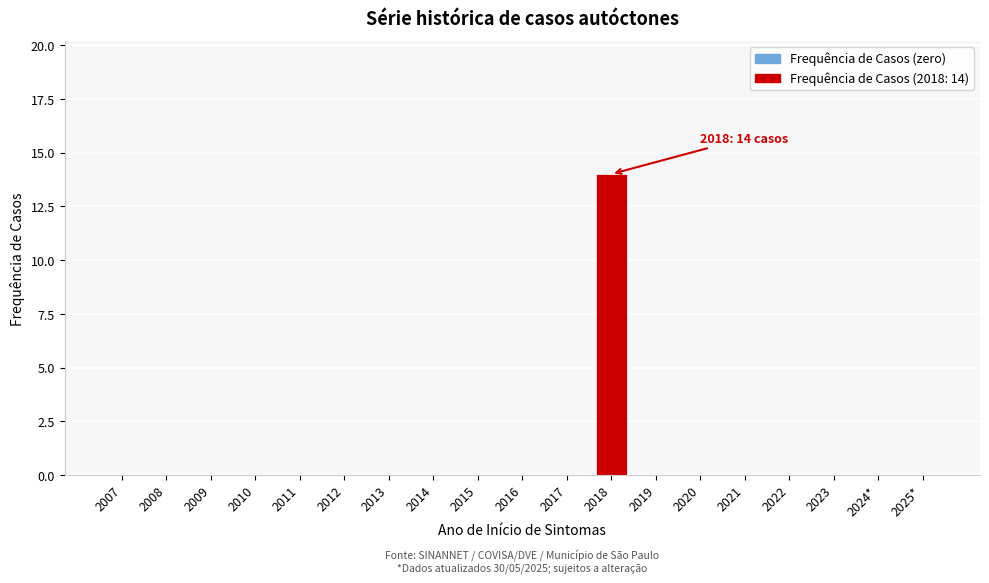

Reading right to left, extract all data points from this chart.

2025*=0	2024*=0	2023=0	2022=0	2021=0	2020=0	2019=0	2018=14	2017=0	2016=0	2015=0	2014=0	2013=0	2012=0	2011=0	2010=0	2009=0	2008=0	2007=0